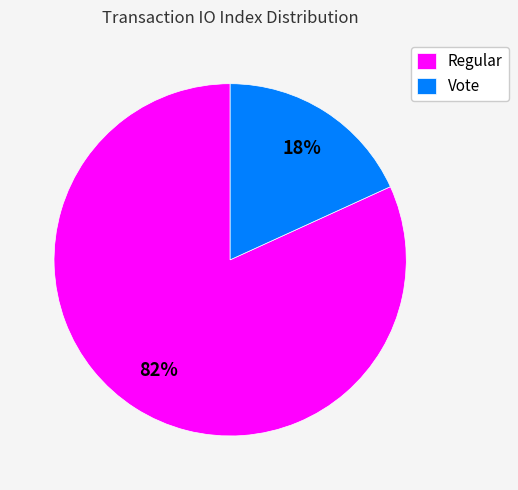

Combined, do Regular and Vote account for over 50%?

Yes